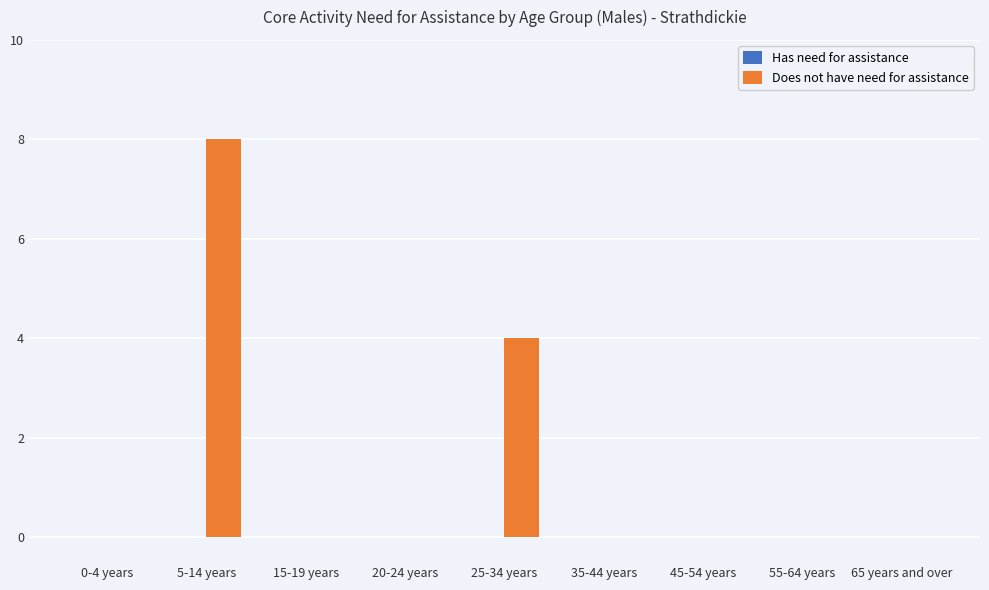

Are the bars horizontal?

No